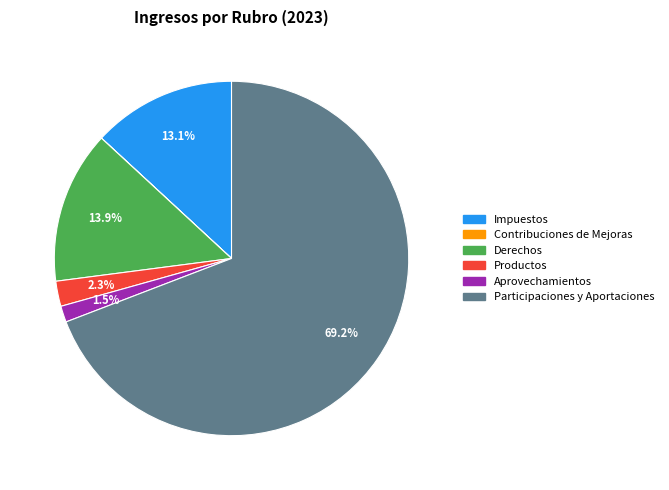

What is the majority slice?

Participaciones y Aportaciones